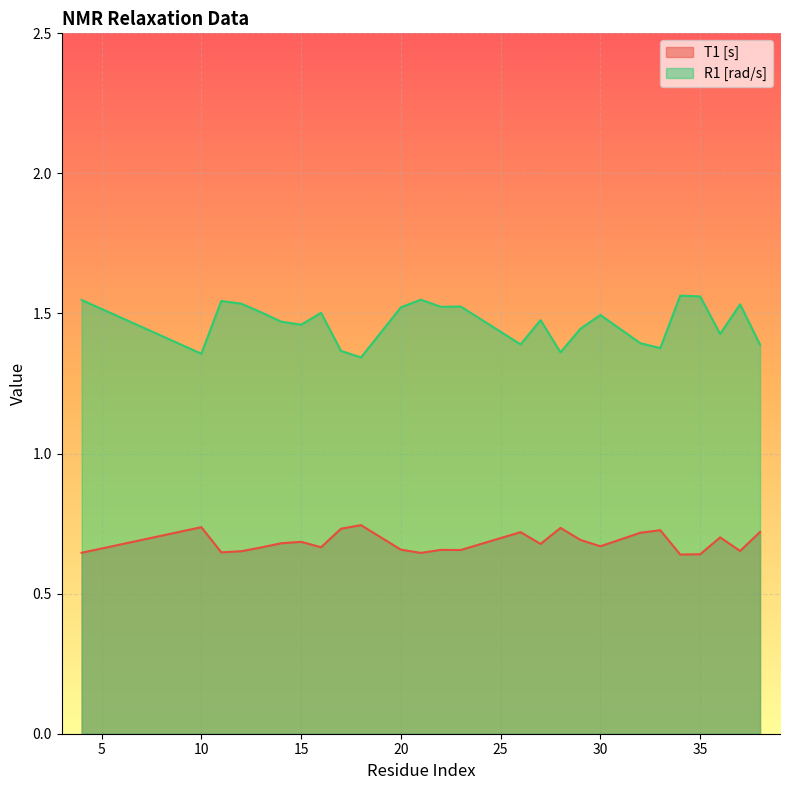

True or false: R1 [rad/s] and T1 [s] intersect in this chart.

False